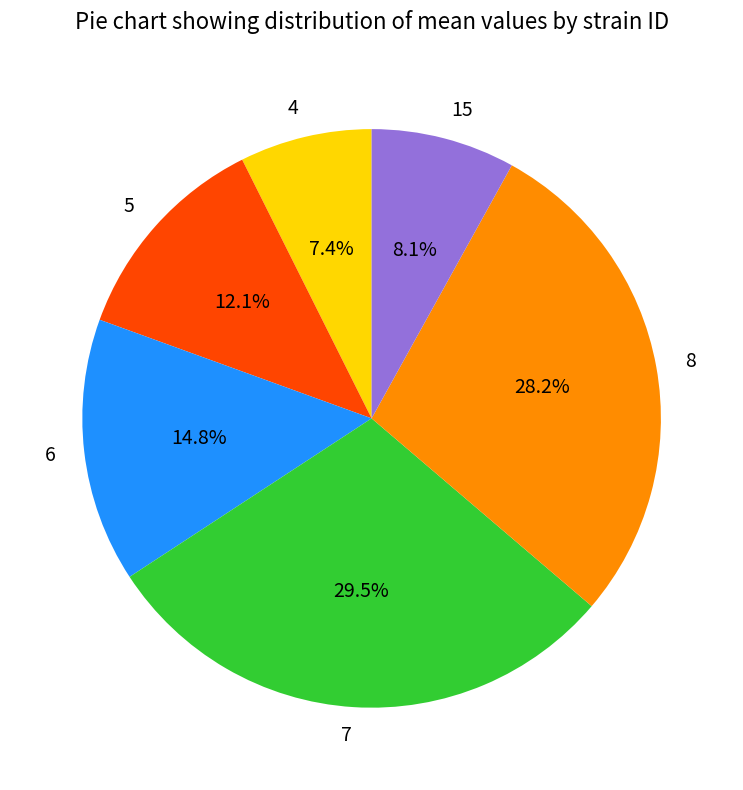

Which category has the smallest portion of the pie?

4